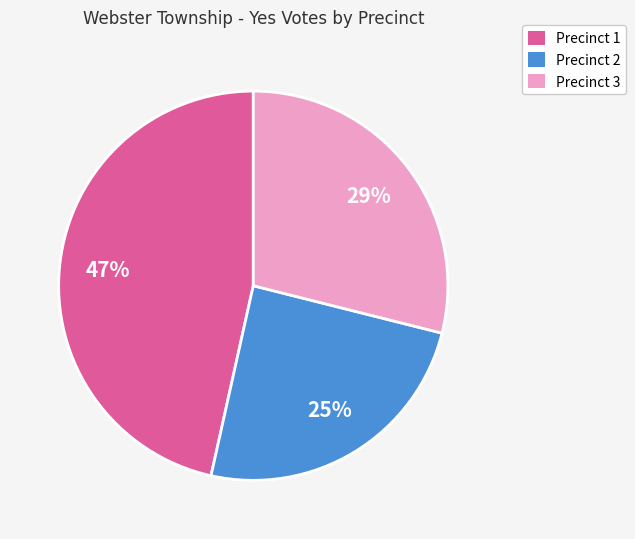

To the nearest percent, what is the difference between the largest and smallest slice percentages?

22%